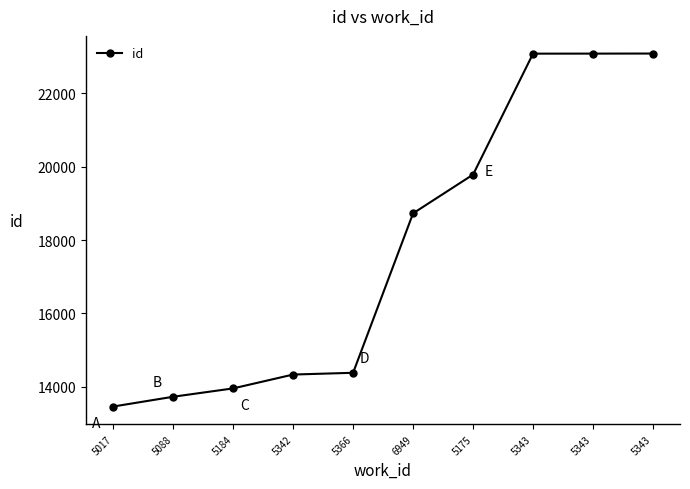

What is the change in value from 5184 to 5343?

+9139